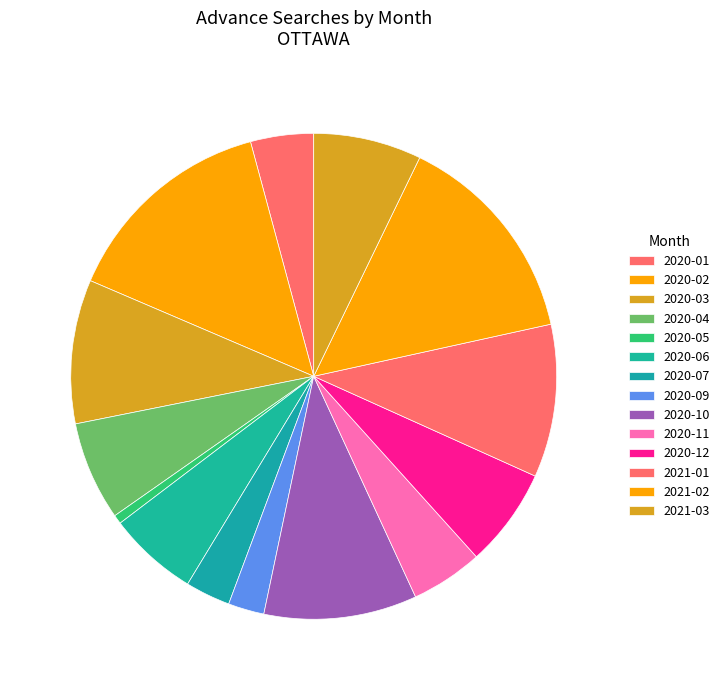

Which slice is the smallest?

2020-05